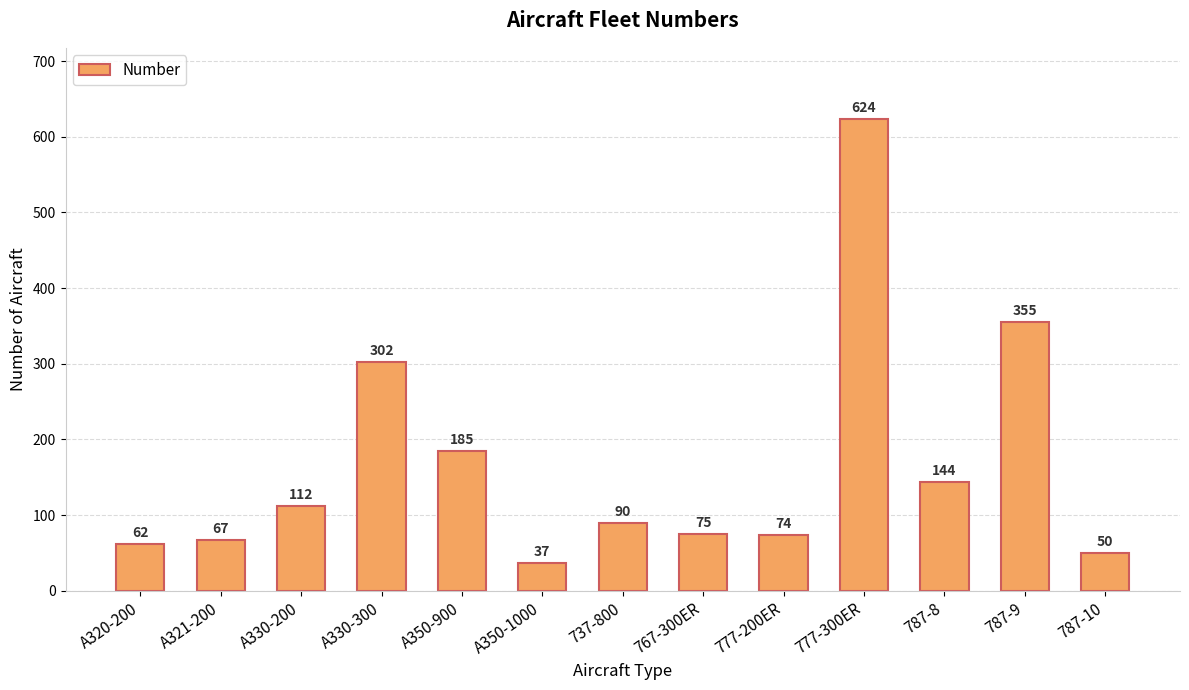

What is the label of the 6th bar from the left?

A350-1000